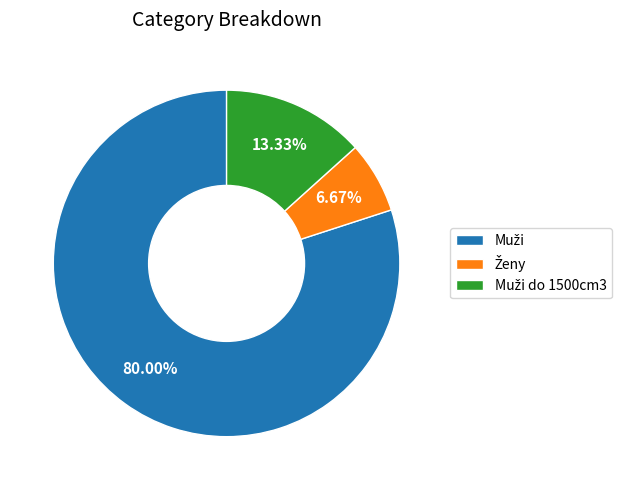

Is there any slice that represents more than half of the pie?

Yes